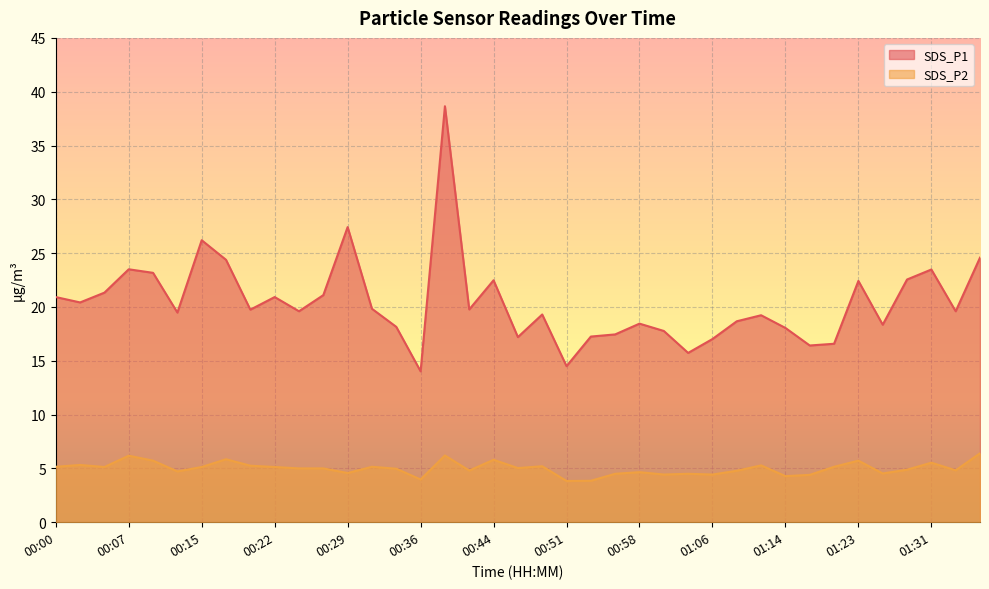

The value of SDS_P1 at 01:19 is 6.7. True or false?

False